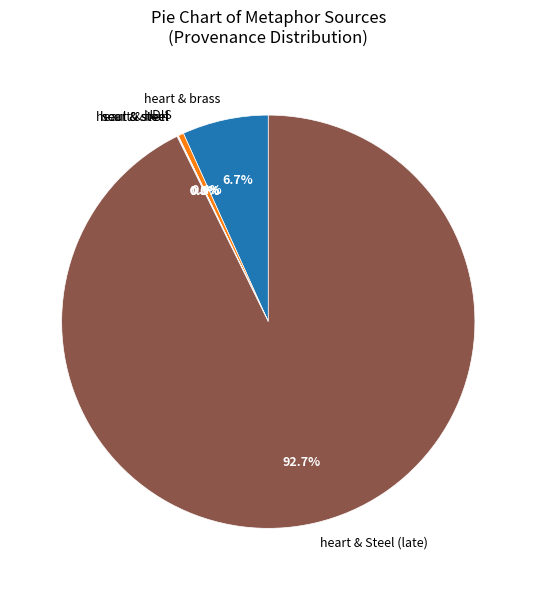

What percentage is NOT represented by HDIS?

99.6%